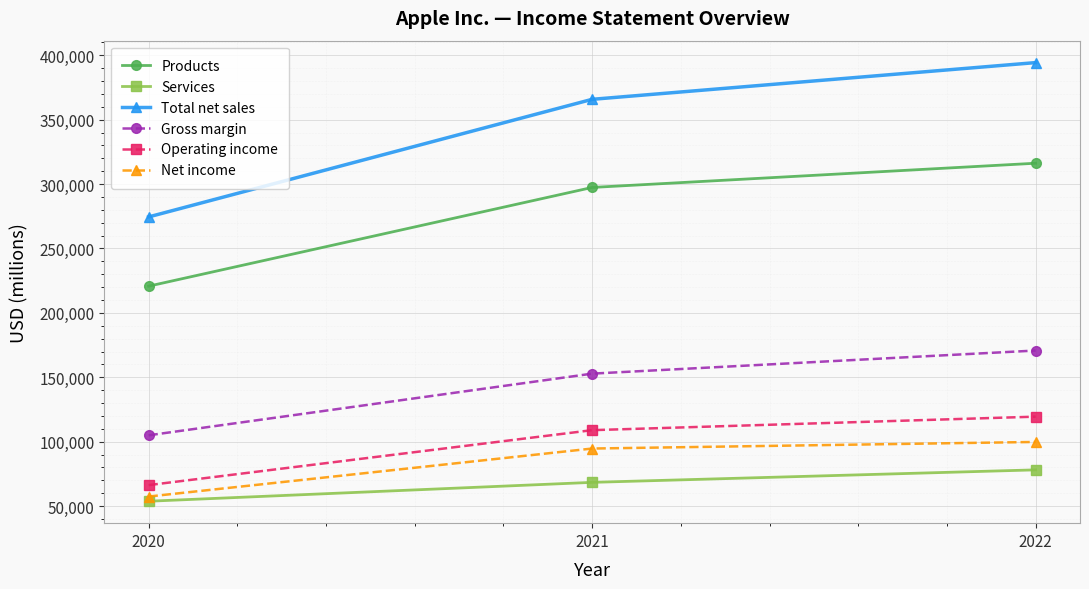

What is the value of the Net income point at the 2nd from the left?

94680